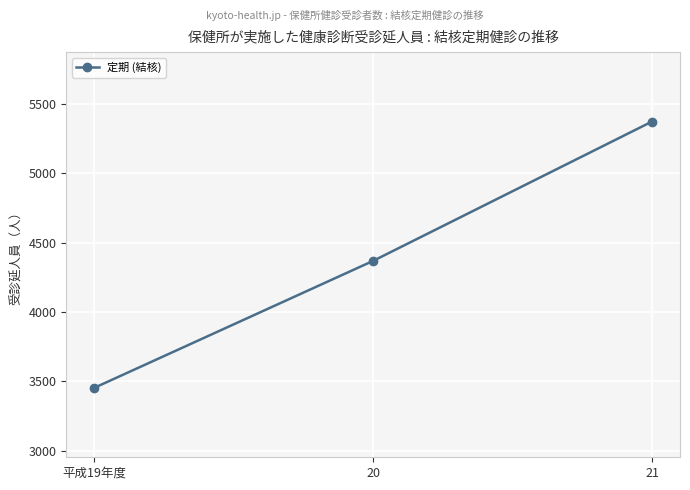

Reading left to right, transcribe all the data shown in this chart.

3453	4368	5372